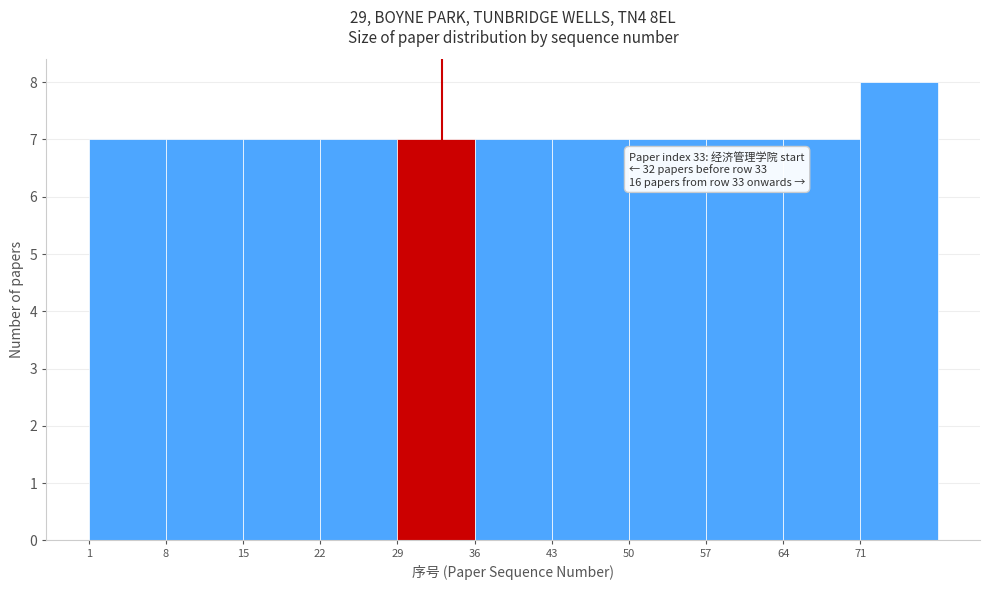

Which range on the x-axis has the tallest bar?

71 to 78